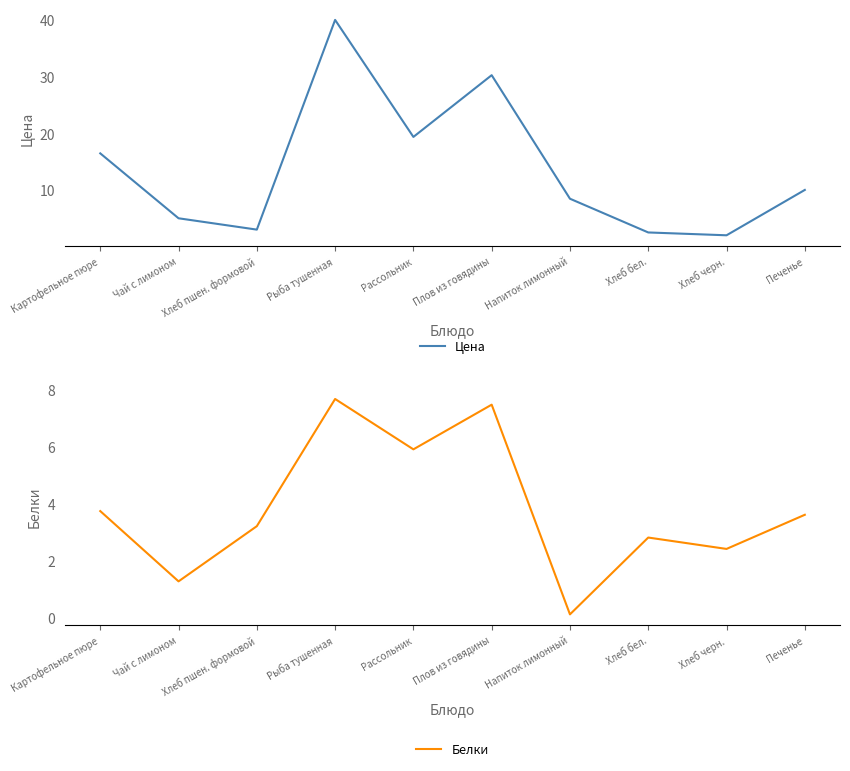

Which label corresponds to the largest value in the chart?

Рыба тушенная